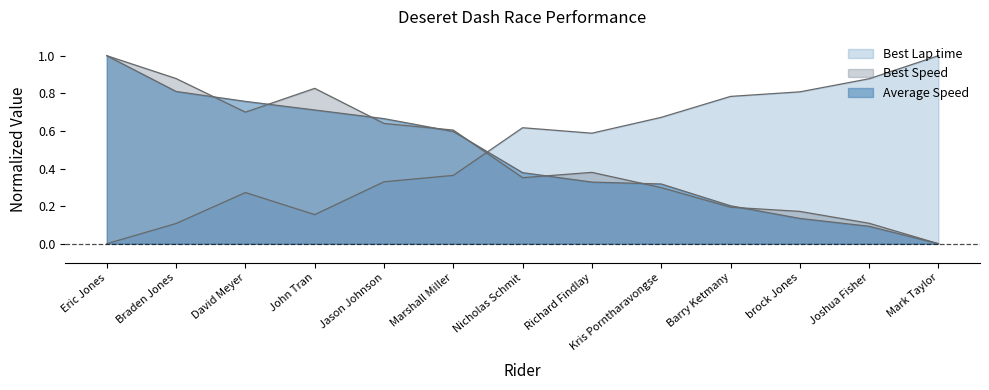

Which series changed the most between brock Jones and Joshua Fisher?

Best Lap time